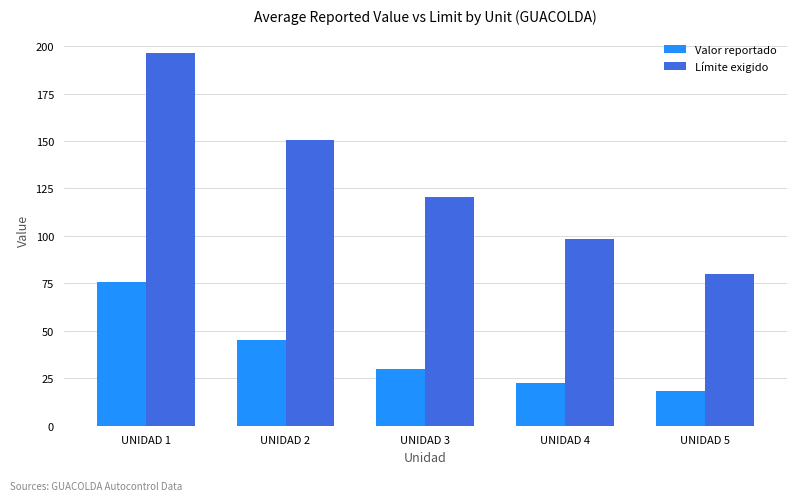

Are the bars horizontal?

No